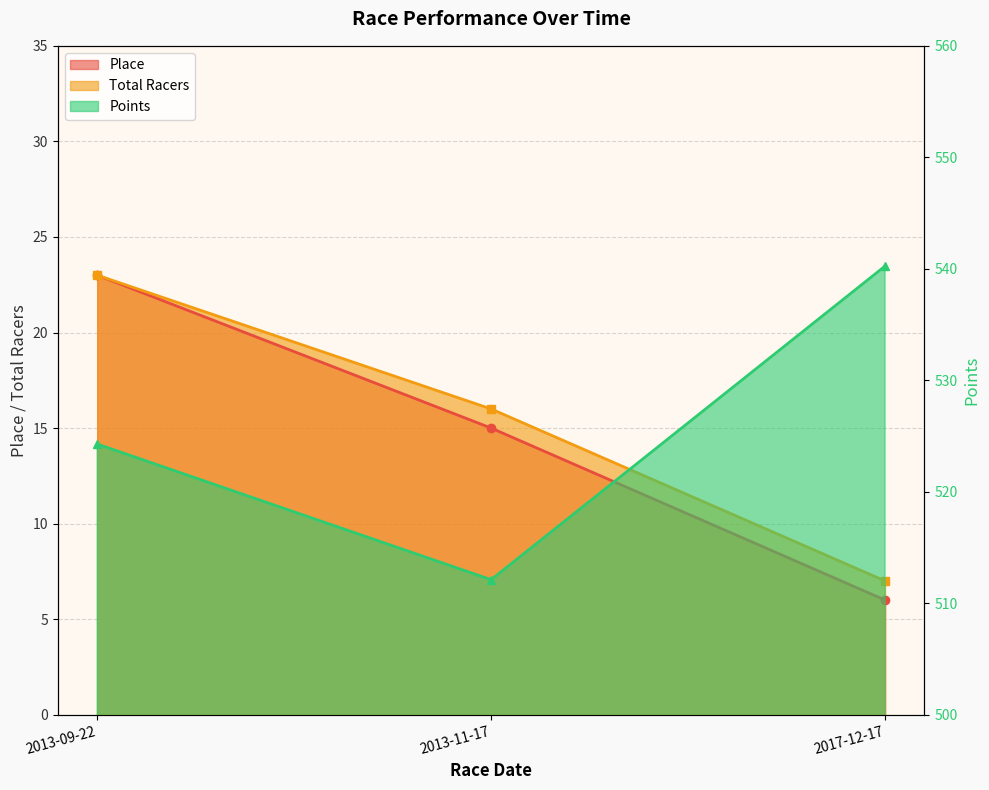

The value of Total Racers at 2013-11-17 is 16.0. True or false?

True